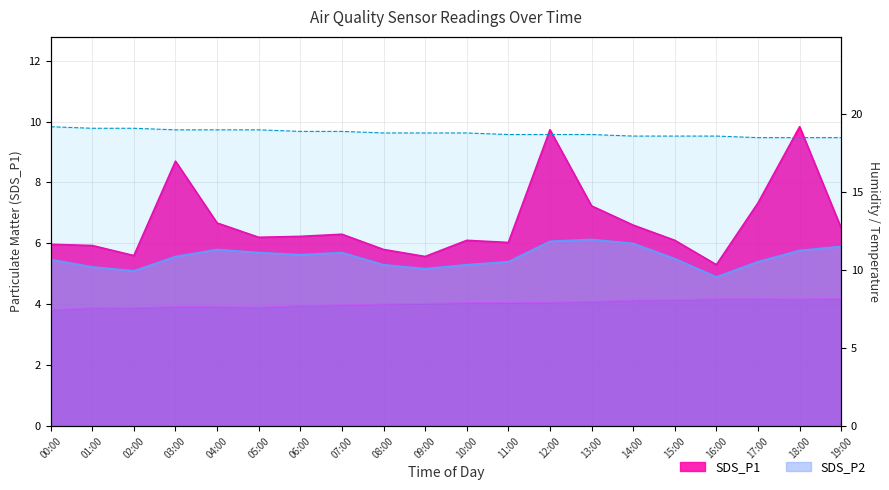

At which category does SDS_P1 reach its first local peak?

03:00